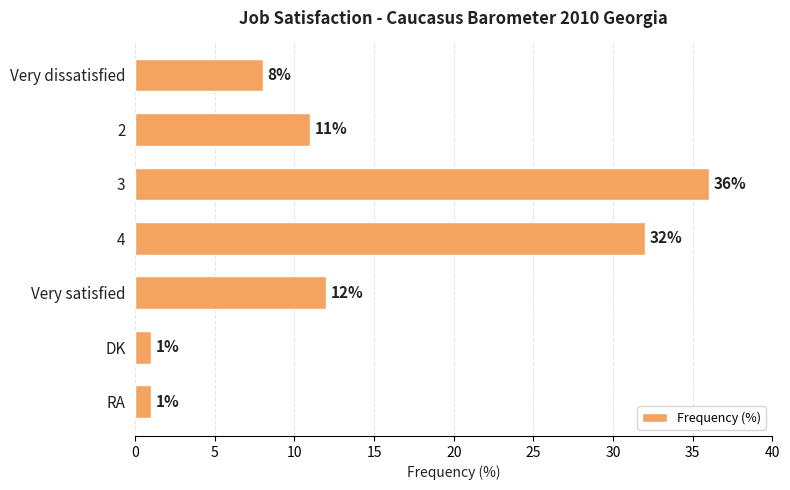

What is the greatest value displayed?

36